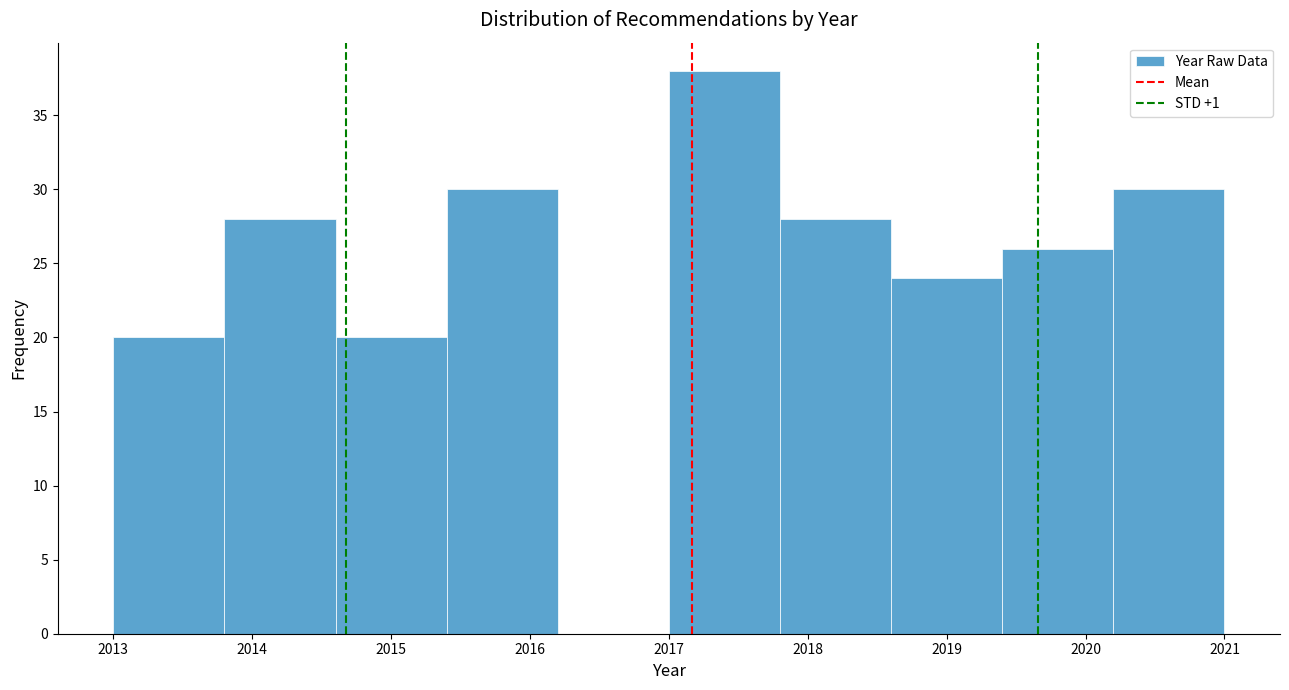

What is the height of the bar covering 2017.0 to 2017.8 on the x-axis? The values are not printed on the chart, so give them approximately, as read against the axis.

38